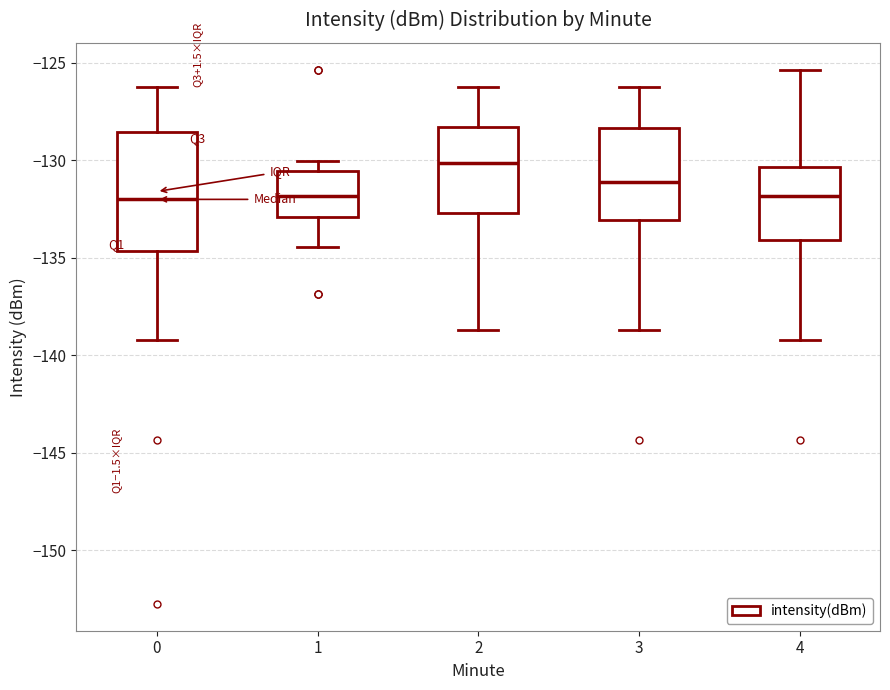

Which box is the tallest, from its lower edge to its upper edge?

0